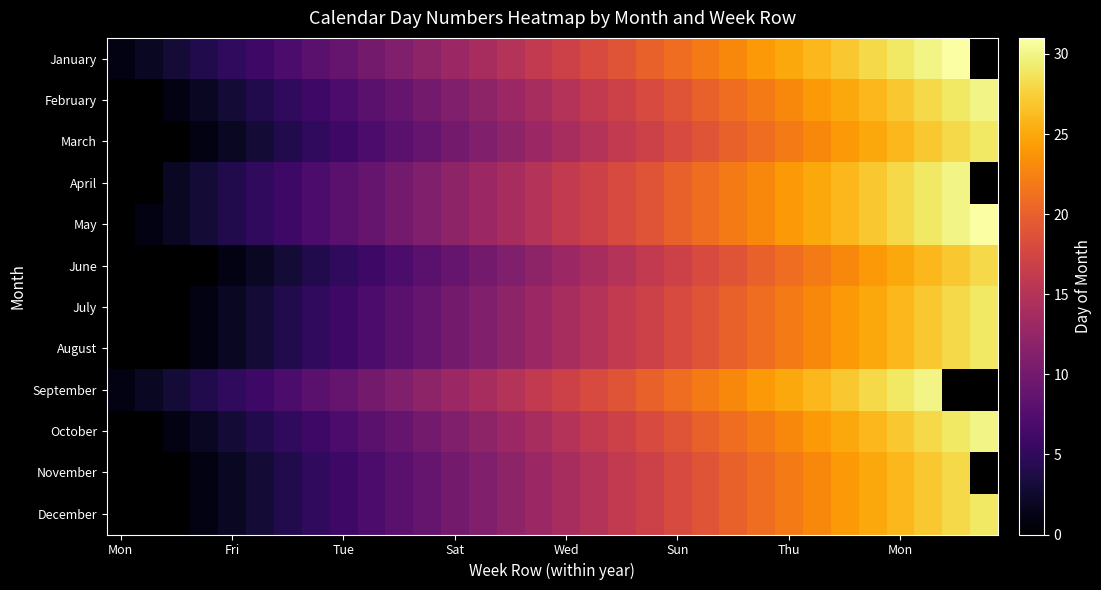

How many values in the May series exceed 16?

15